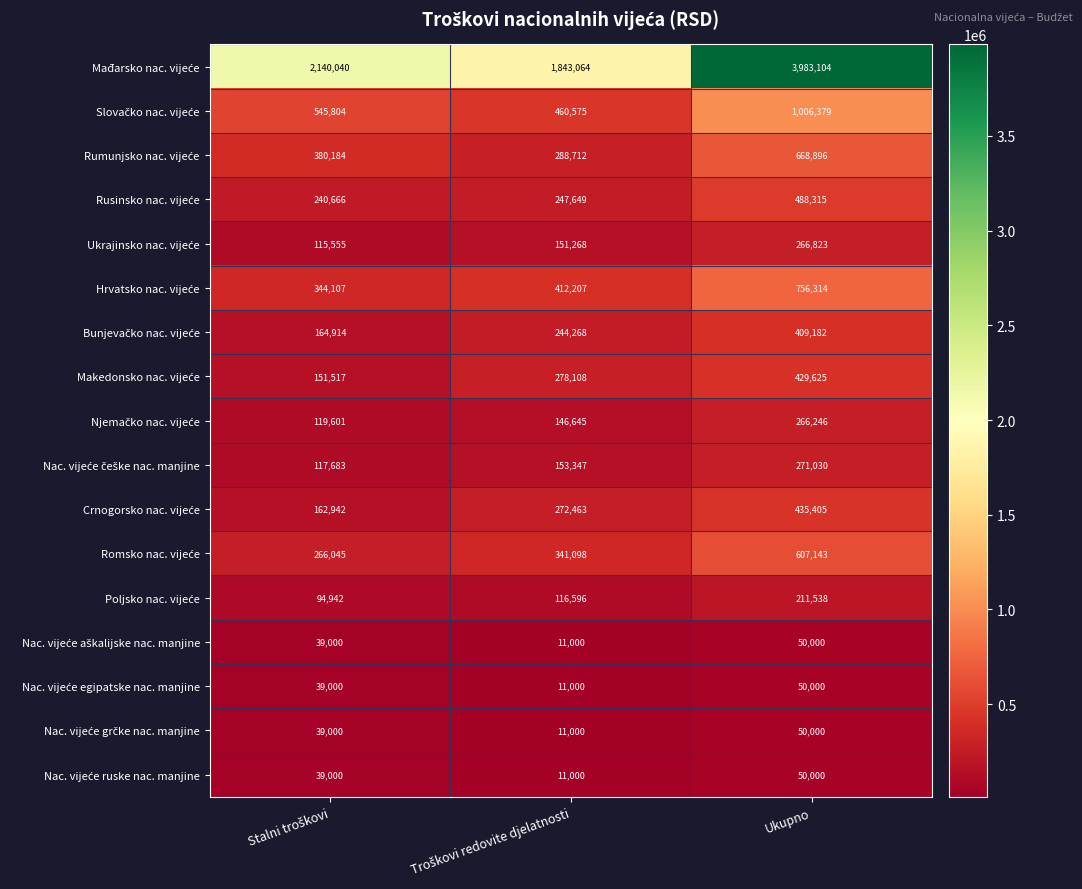

What is the total value across all series at Ukupno?

10000000